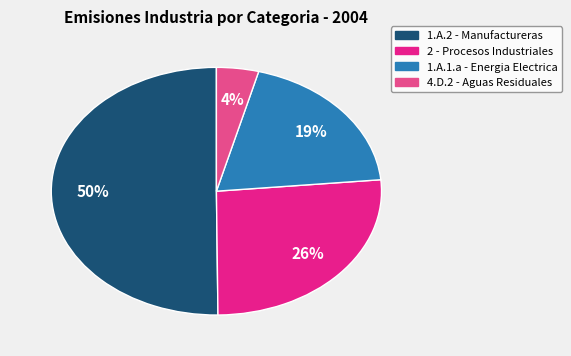

What is the ratio of the value at 4.D.2 - Aguas Residuales to the value at 1.A.2 - Manufactureras?

0.1